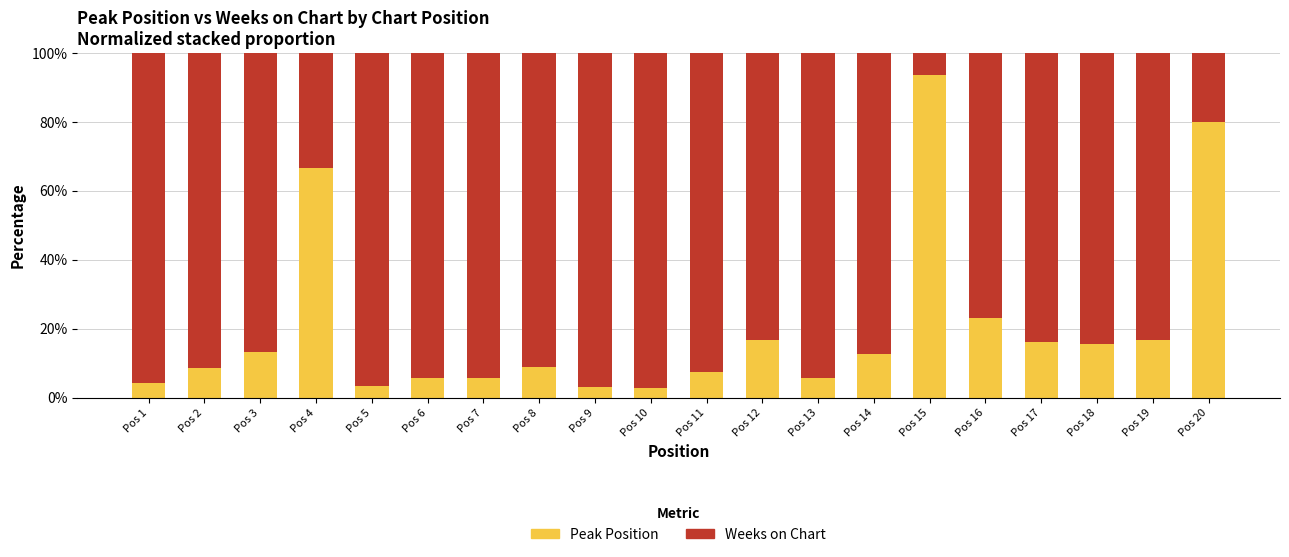

At which label is Peak Position closest to 48?

Pos 4